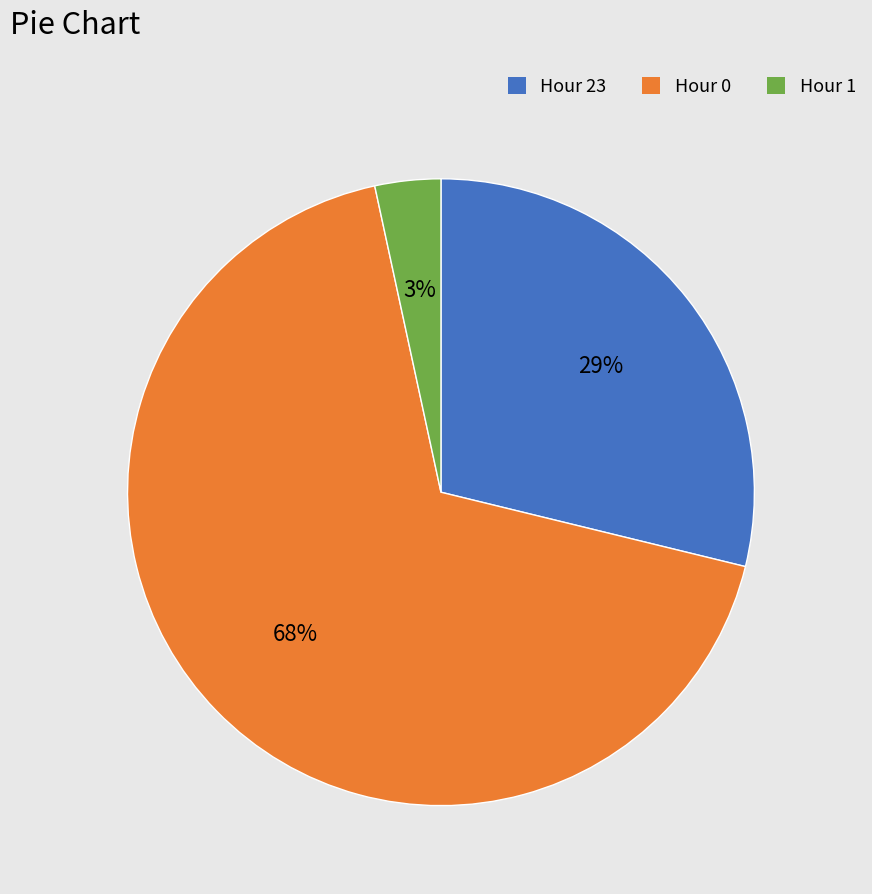

Combined, do Hour 23 and Hour 1 account for over 50%?

No